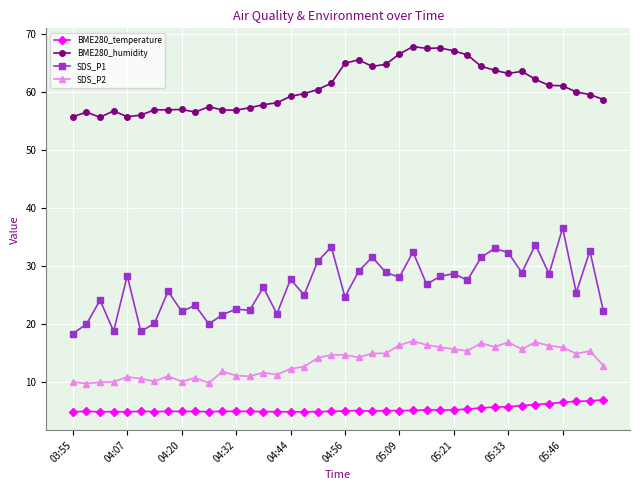

Which series has the largest total across all categories?

BME280_humidity